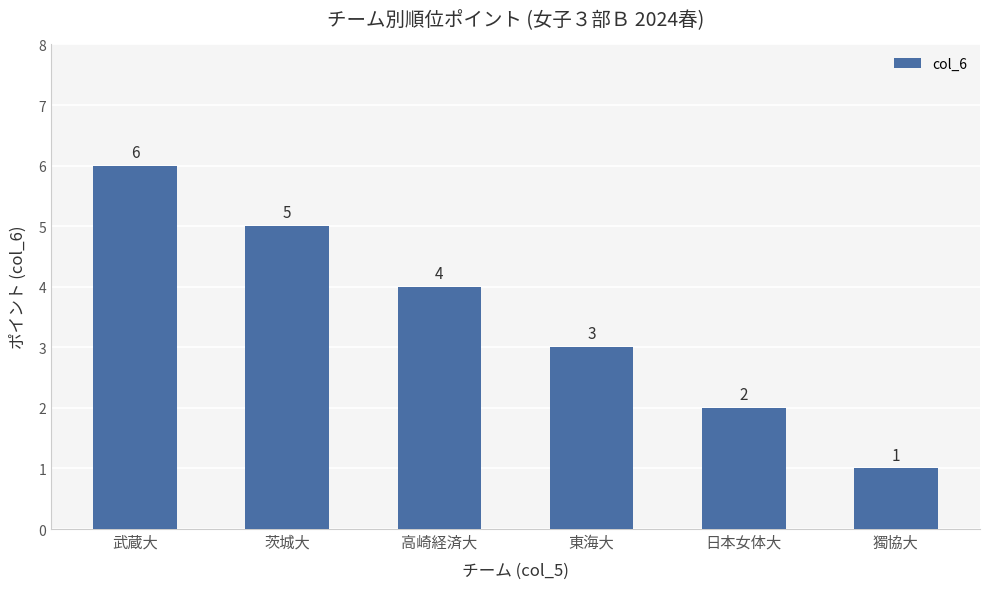

Reading left to right, what are all the values shown in this chart?

6	5	4	3	2	1